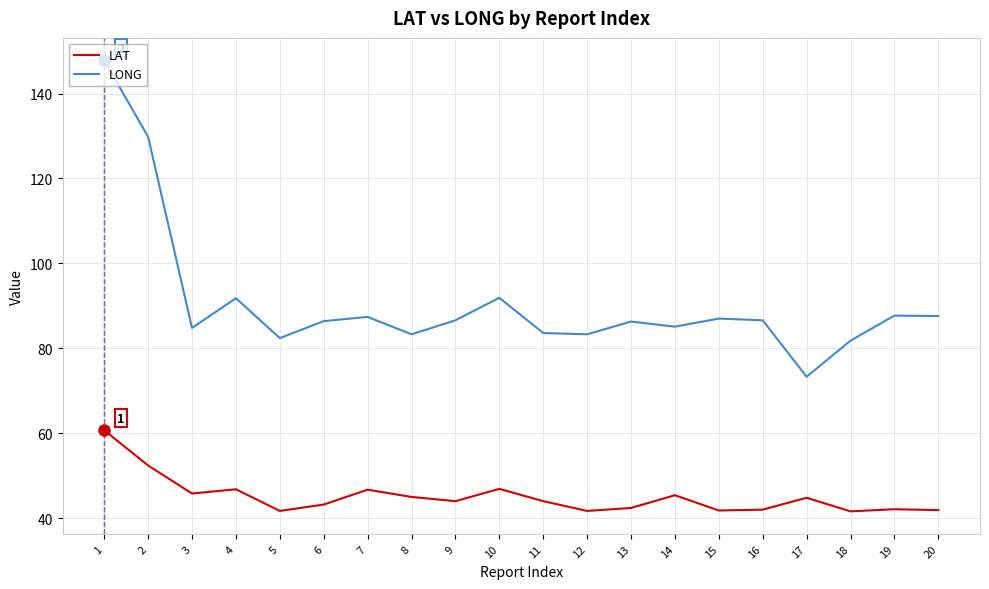

True or false: LONG and LAT intersect in this chart.

False